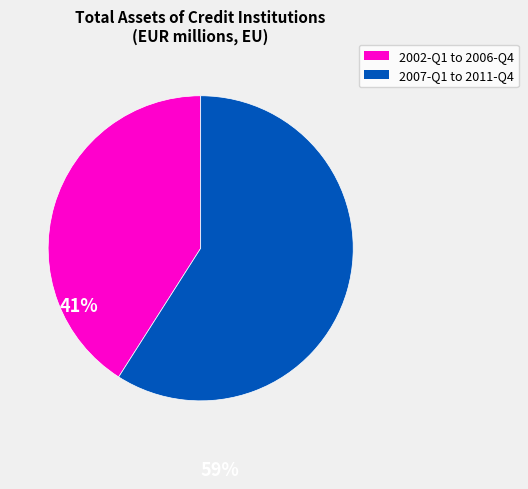

Combined, do 2007-Q1 to 2011-Q4 and 2002-Q1 to 2006-Q4 account for over 50%?

Yes